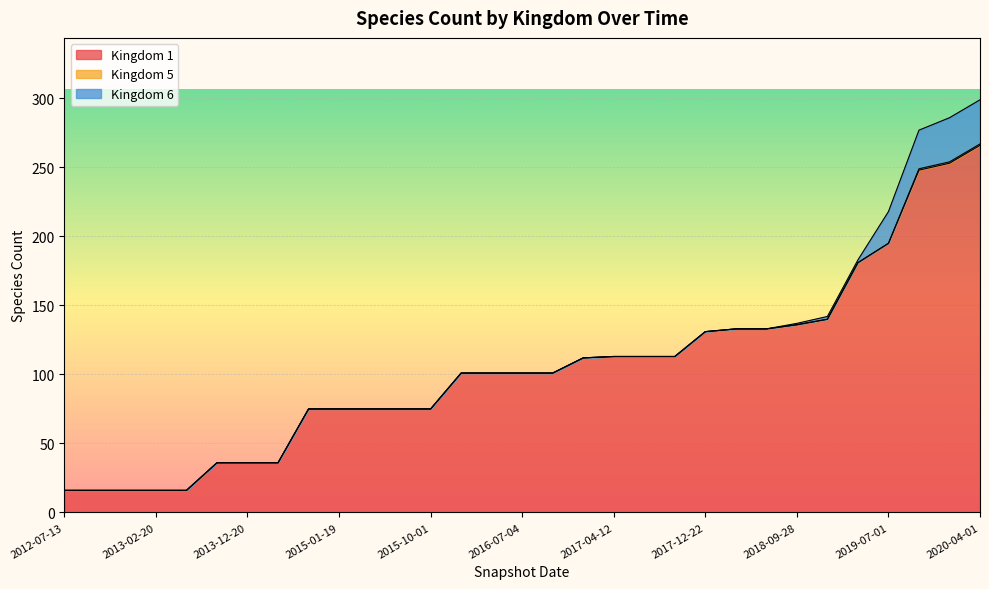

What is the label of the 15th point from the left?

2016-04-05